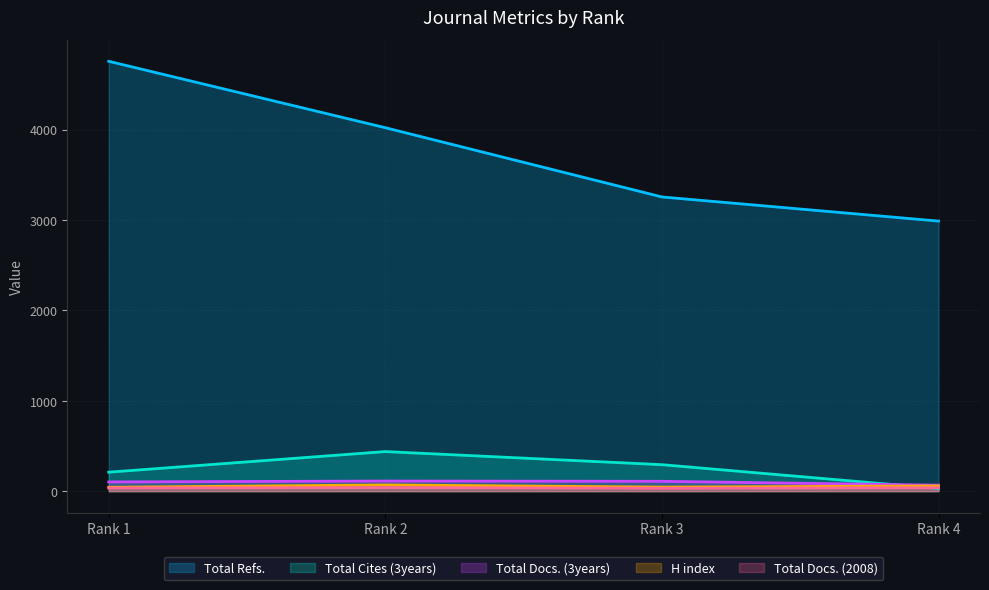

Which series has the widest spread of values?

Total Refs.